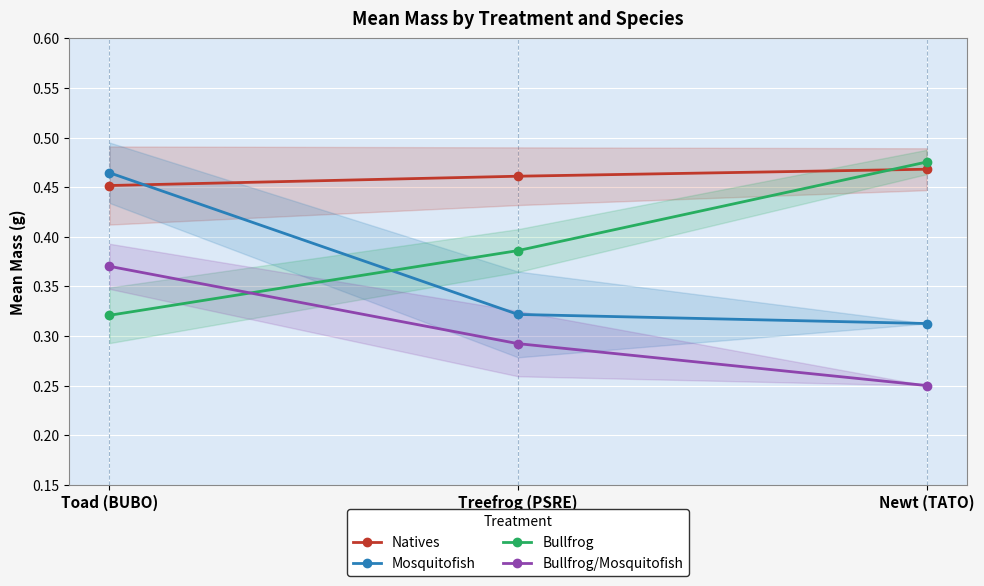

Is it true that Bullfrog equals 0.5 at Newt (TATO)?

True